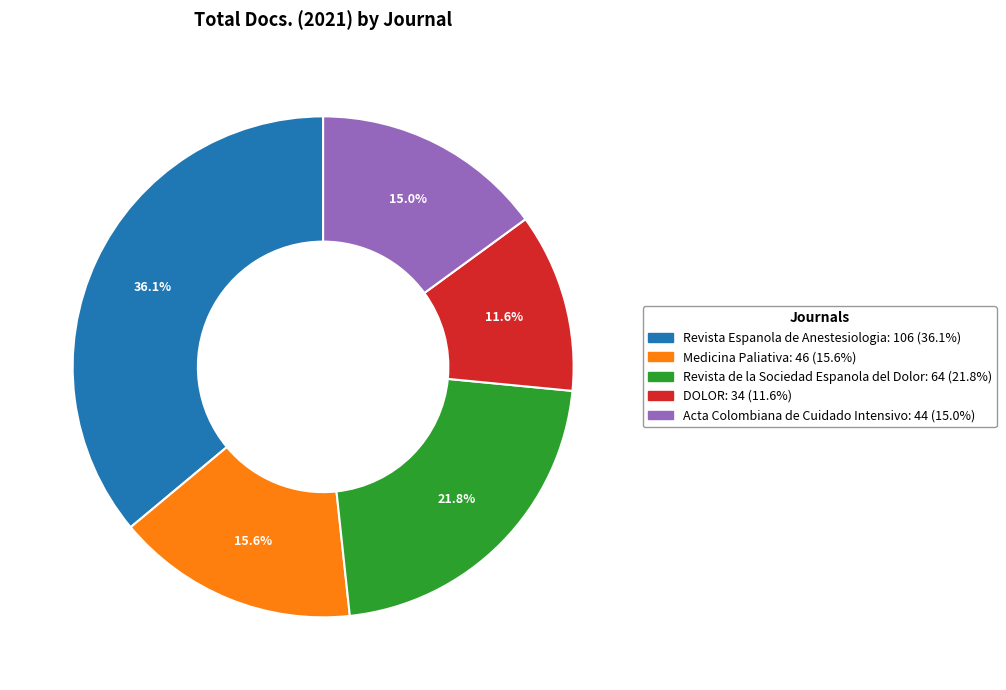

To the nearest percent, what percentage of the pie is Revista Espanola de Anestesiologia?

36%